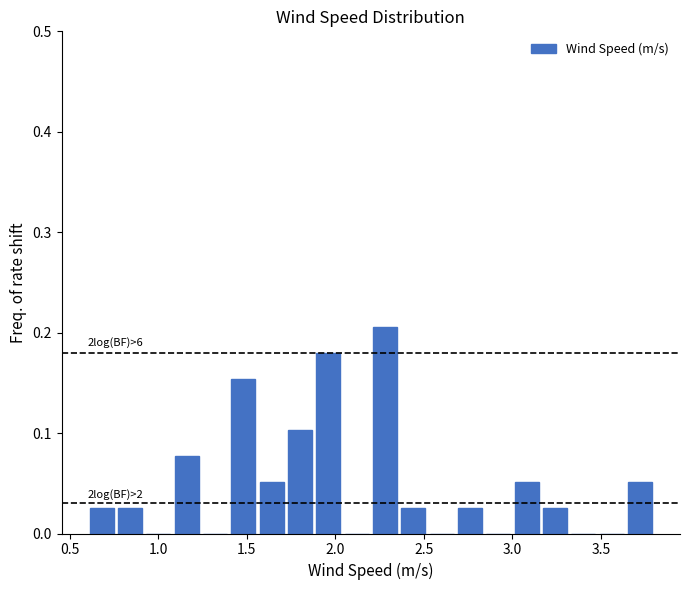

Around what value on the x-axis is the tallest bar? Give the approximate position of its centre, as read against the axis.

2.30